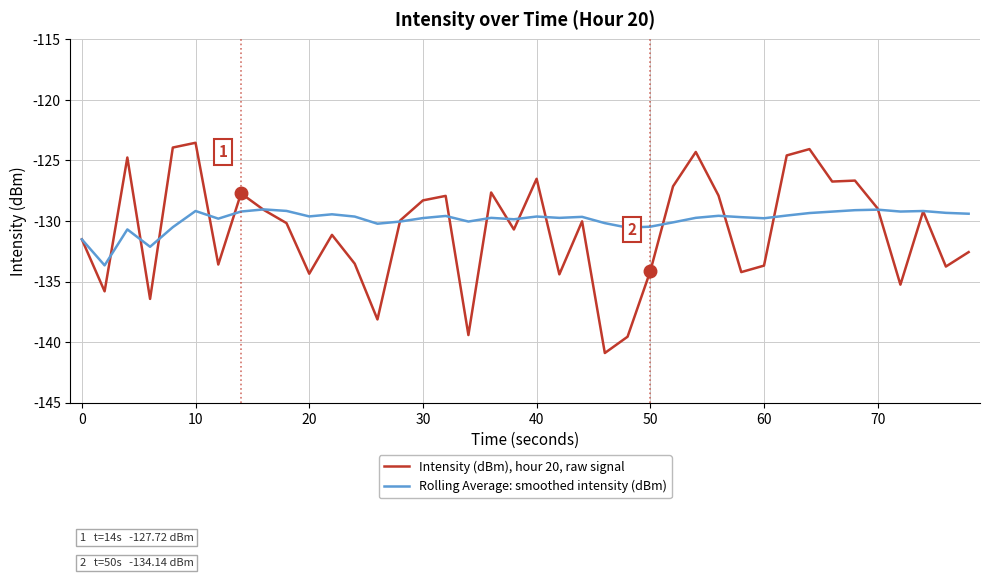

Rank the series by their maximum value, from highest to lowest.

Intensity (dBm), hour 20, raw signal, Rolling Average: smoothed intensity (dBm)